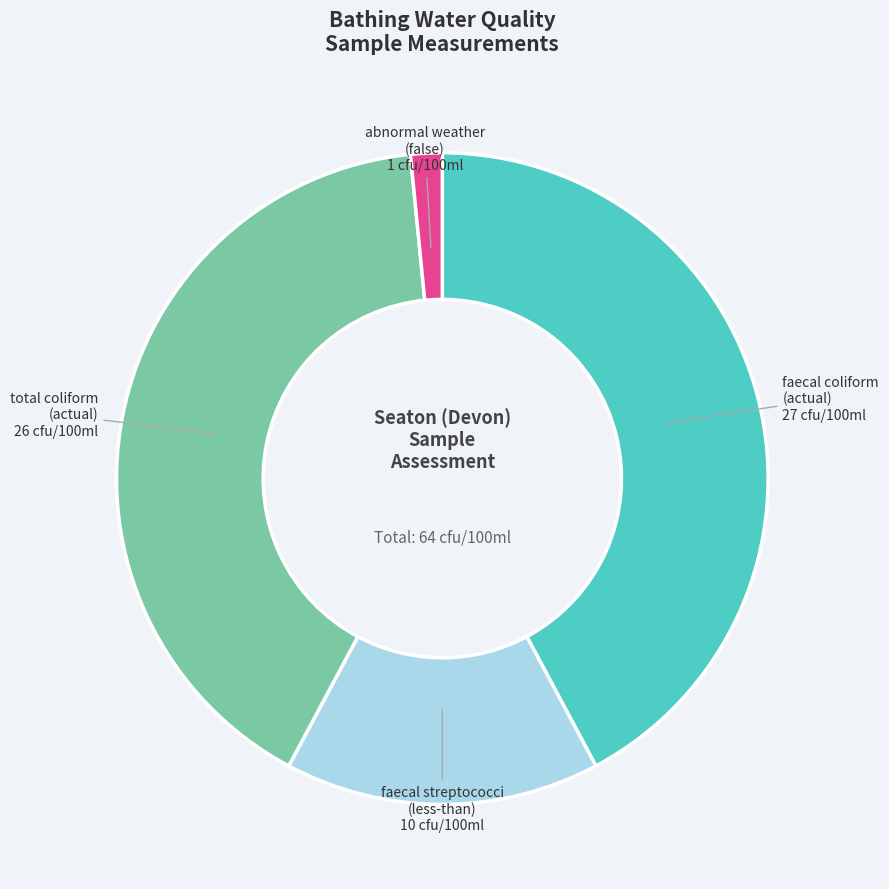

Is there a majority slice in this chart?

No